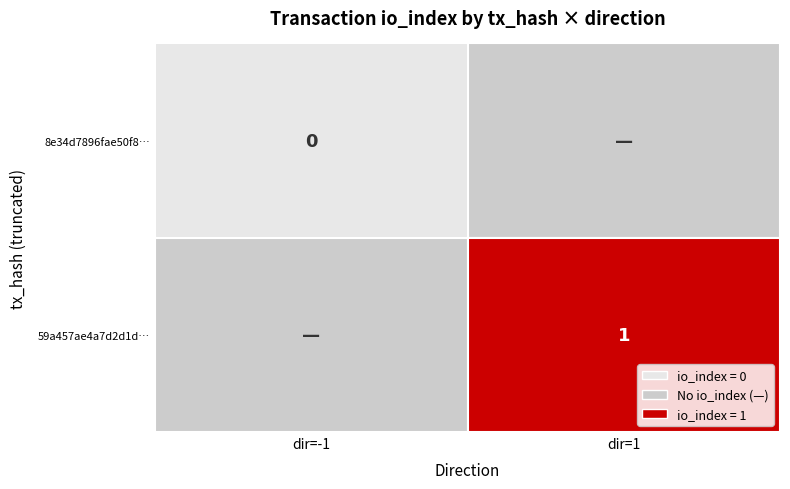

Which has a higher value, 0 or 1?

1